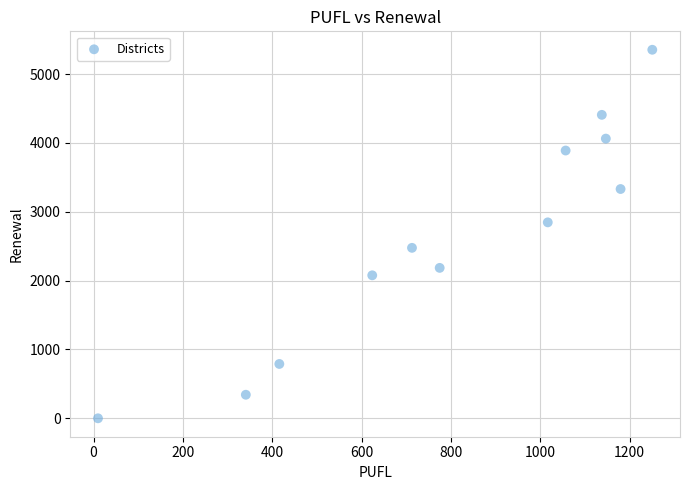

What is the range of X values (max minus min)?

1241